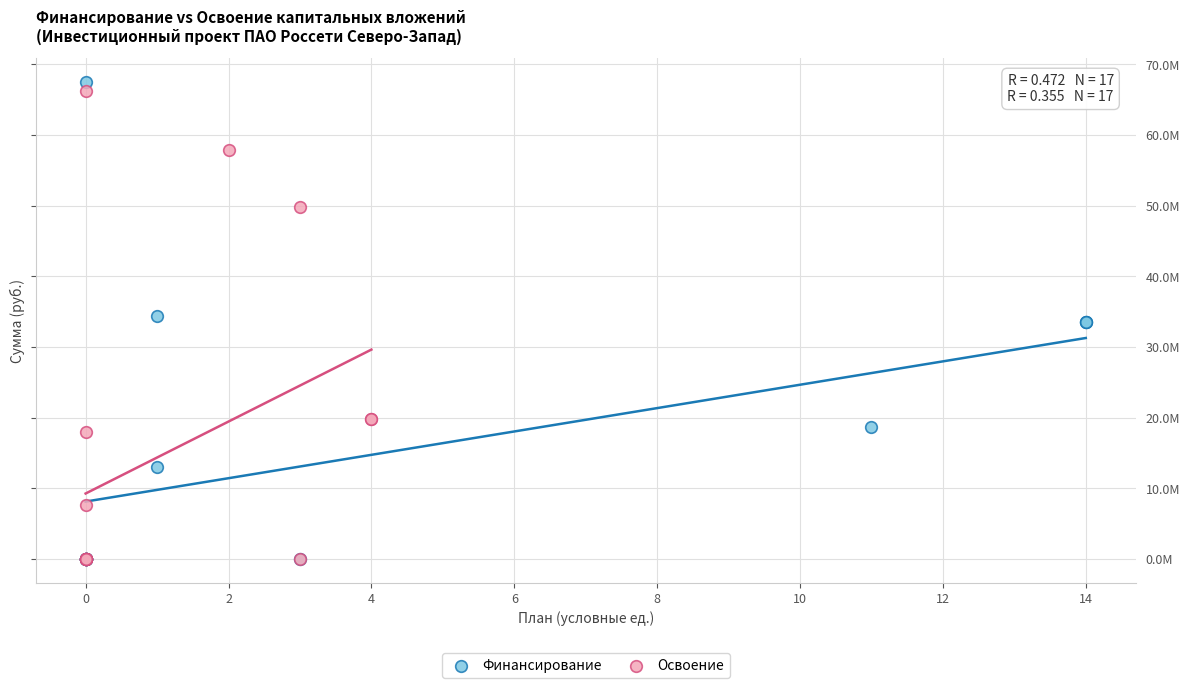

What are all the series names shown in the legend?

Финансирование, Освоение